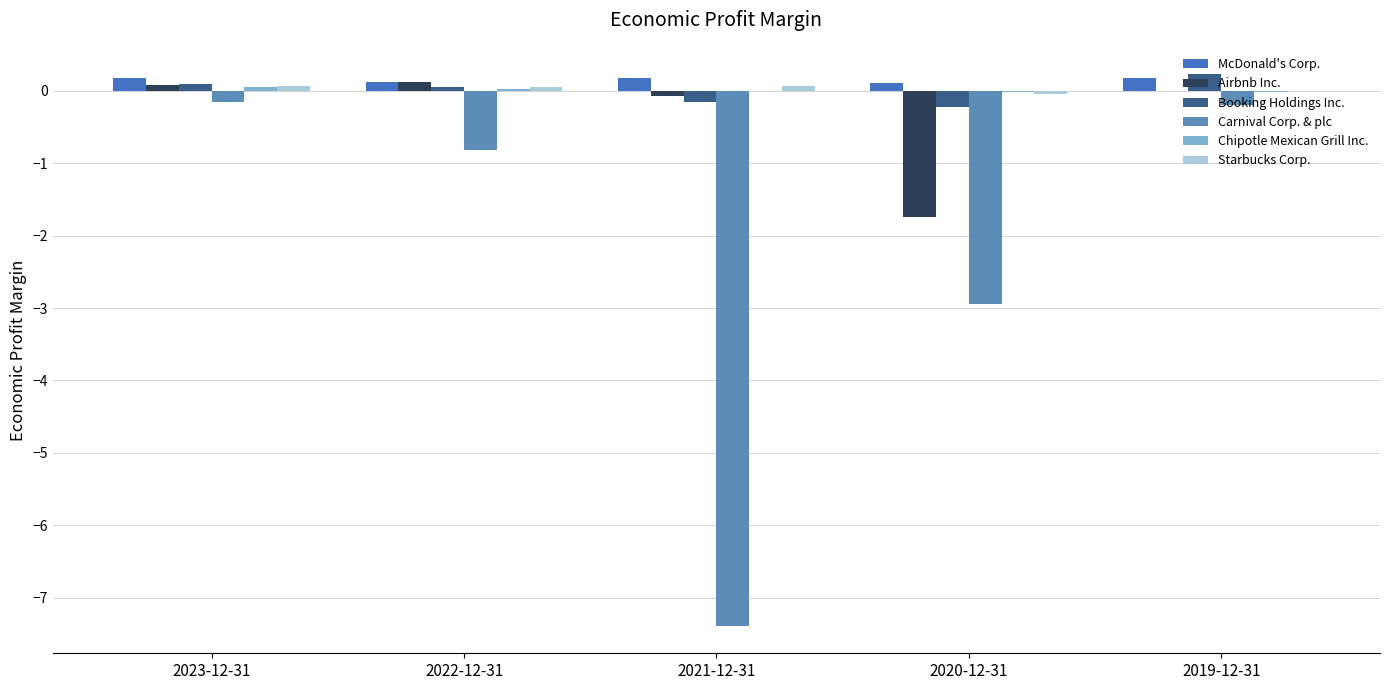

Count the number of data series in this chart.

6